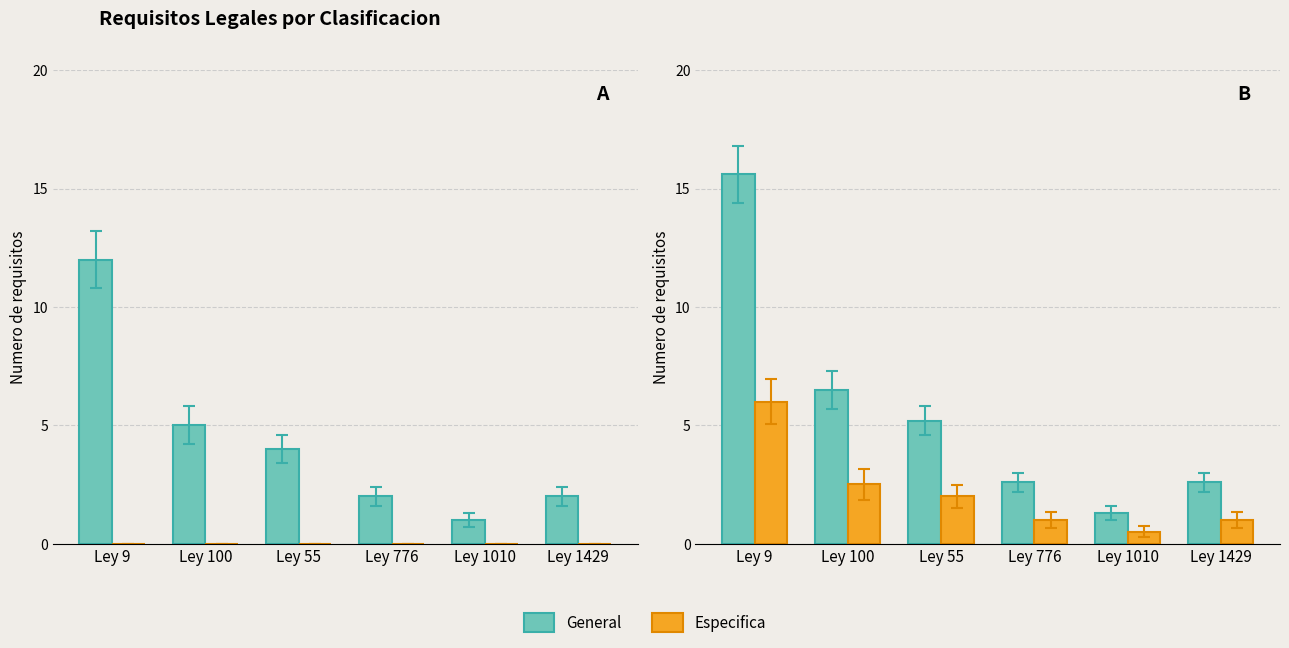

What are all the series names shown in the legend?

General, Especifica